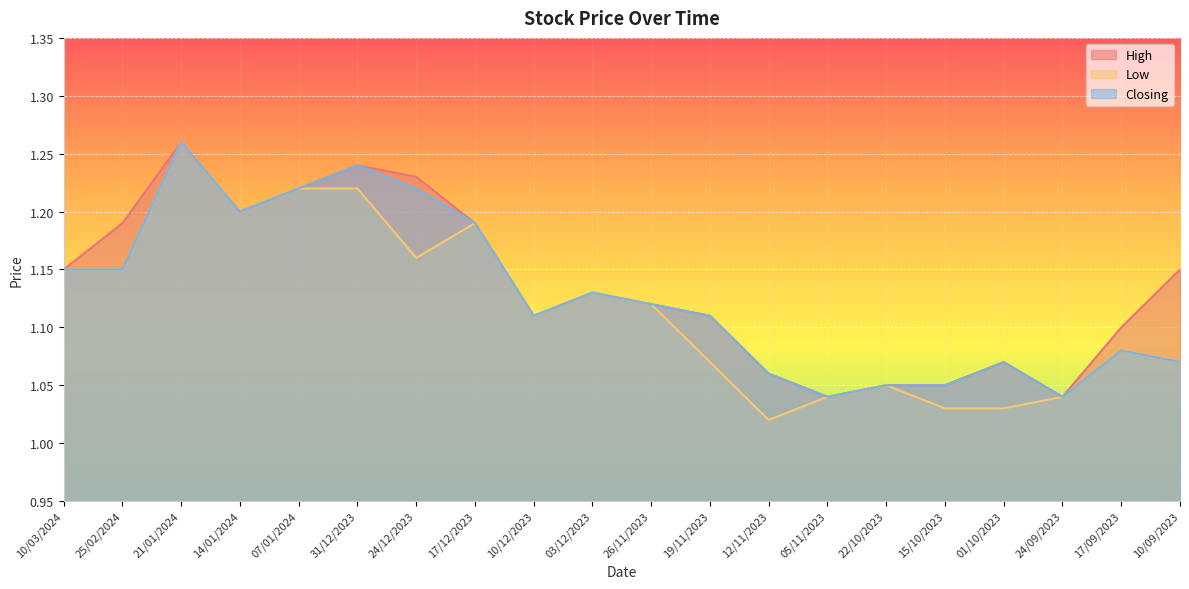

Reading right to left, transcribe all the data shown in this chart.

High: 1.1	1.1	1.0	1.1	1.1	1.1	1.0	1.1	1.1	1.1	1.1	1.1	1.2	1.2	1.2	1.2	1.2	1.3	1.2	1.1
Low: 1.1	1.1	1.0	1.0	1.0	1.1	1.0	1.0	1.1	1.1	1.1	1.1	1.2	1.2	1.2	1.2	1.2	1.3	1.1	1.1
Closing: 1.1	1.1	1.0	1.1	1.1	1.1	1.0	1.1	1.1	1.1	1.1	1.1	1.2	1.2	1.2	1.2	1.2	1.3	1.1	1.1